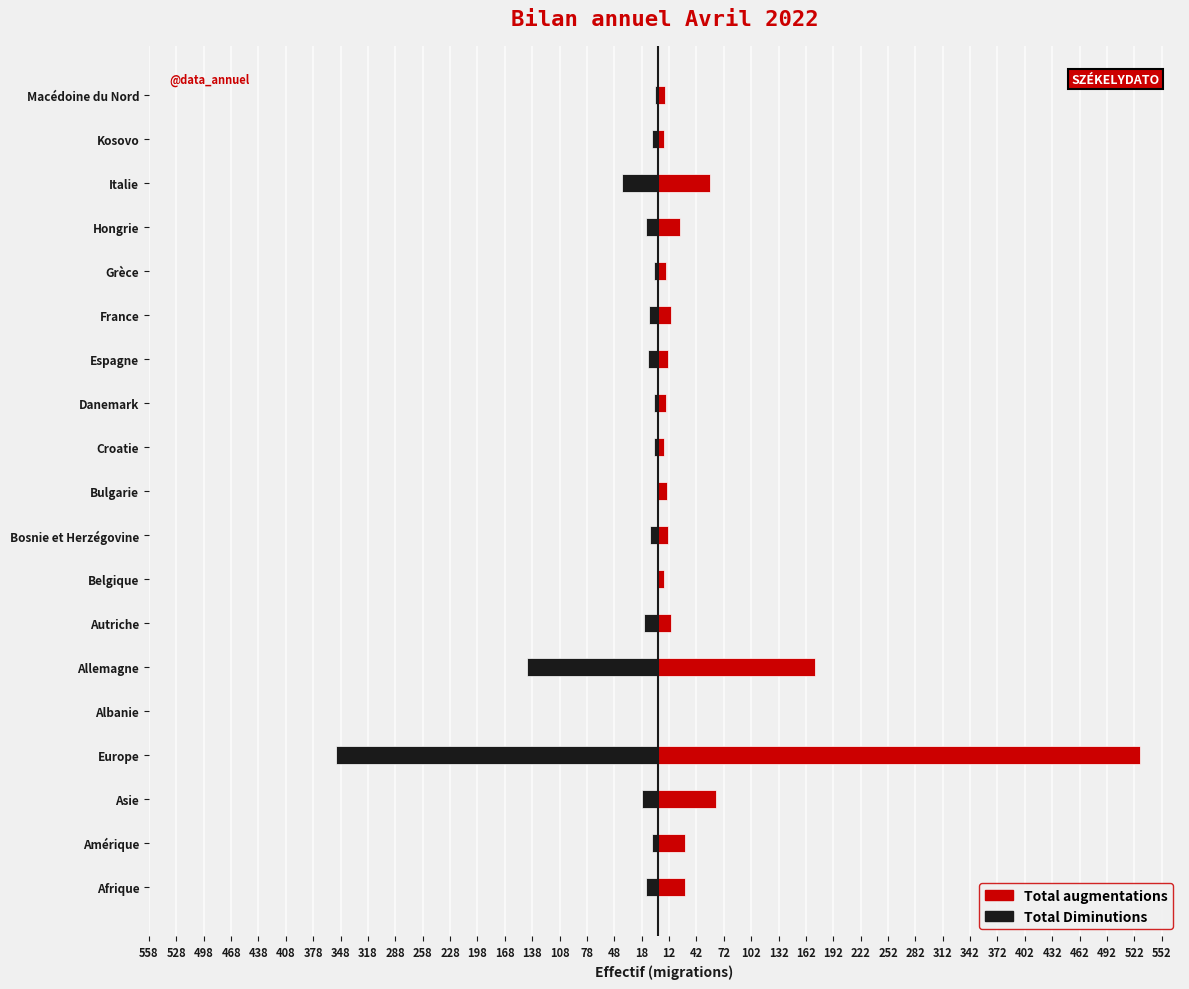

What is the value of the Total augmentations bar at the 8th from the left?

6